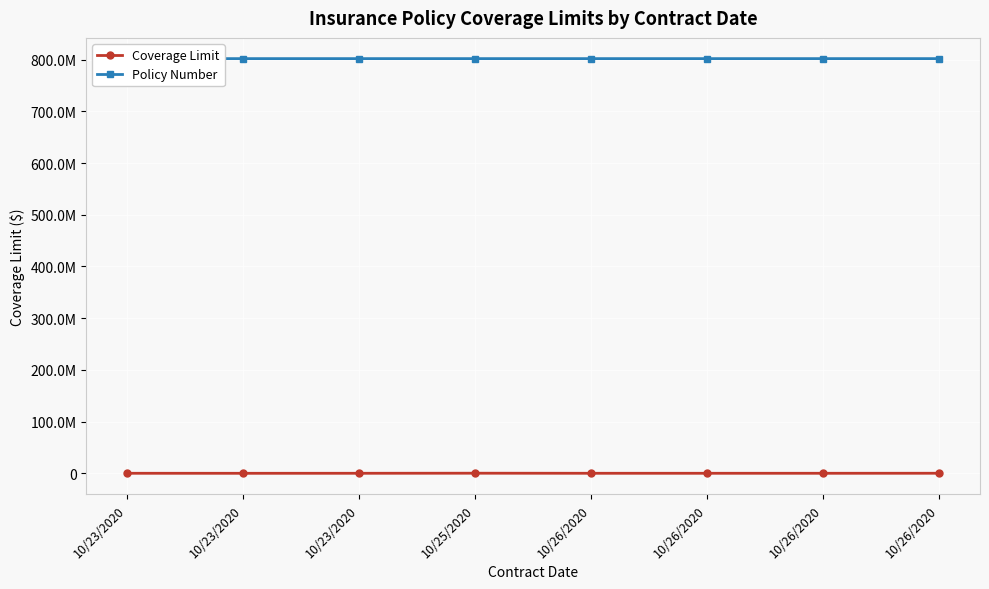

Where does the Policy Number series first go above 802050425?

10/26/2020